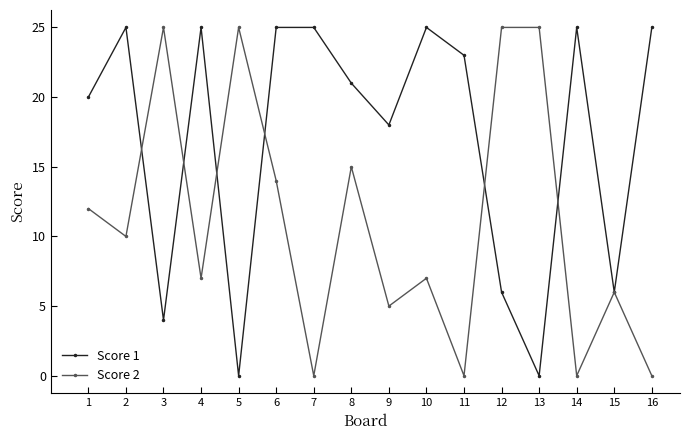

Between which two adjacent categories do Score 1 and Score 2 first intersect?

2 and 3